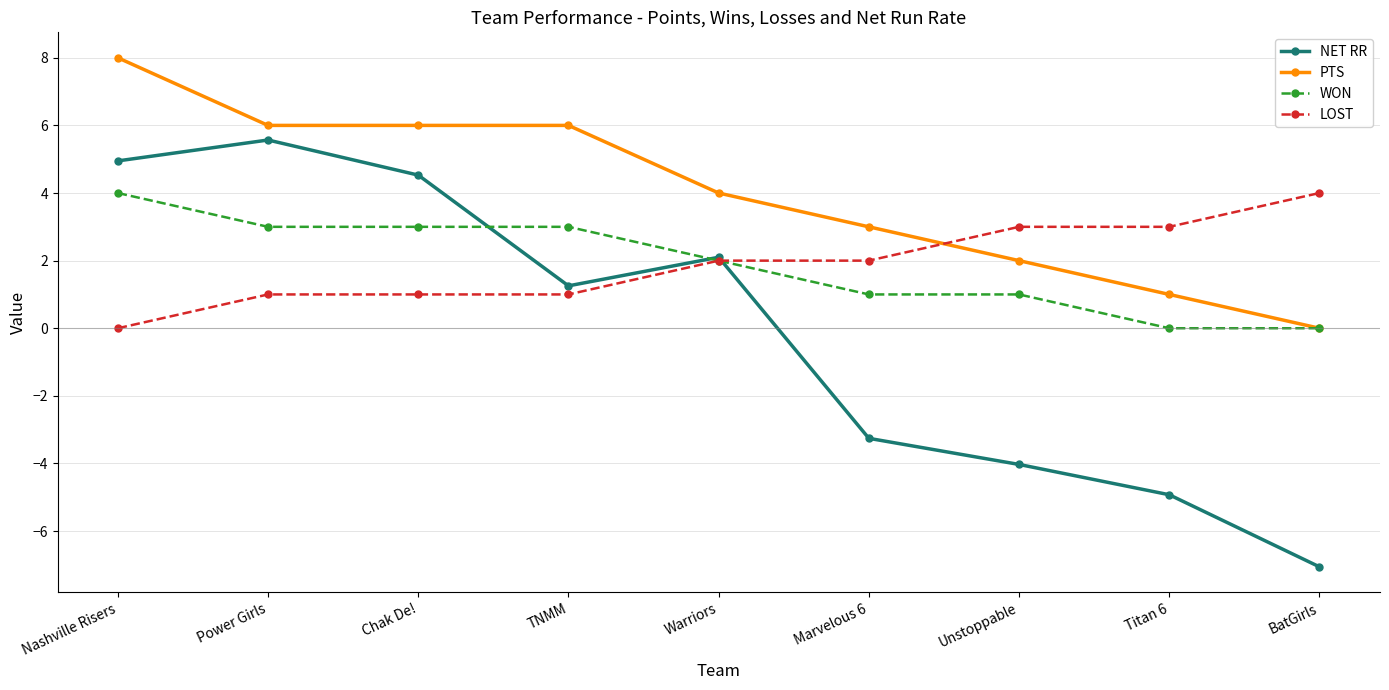

Reading left to right, what are all the values shown in this chart?

NET RR: Nashville Risers=5.0	Power Girls=5.6	Chak De!=4.5	TNMM=1.3	Warriors=2.1	Marvelous 6=-3.3	Unstoppable=-4.0	Titan 6=-4.9	BatGirls=-7.1
PTS: Nashville Risers=8.0	Power Girls=6.0	Chak De!=6.0	TNMM=6.0	Warriors=4.0	Marvelous 6=3.0	Unstoppable=2.0	Titan 6=1.0	BatGirls=0.0
WON: Nashville Risers=4.0	Power Girls=3.0	Chak De!=3.0	TNMM=3.0	Warriors=2.0	Marvelous 6=1.0	Unstoppable=1.0	Titan 6=0.0	BatGirls=0.0
LOST: Nashville Risers=0.0	Power Girls=1.0	Chak De!=1.0	TNMM=1.0	Warriors=2.0	Marvelous 6=2.0	Unstoppable=3.0	Titan 6=3.0	BatGirls=4.0